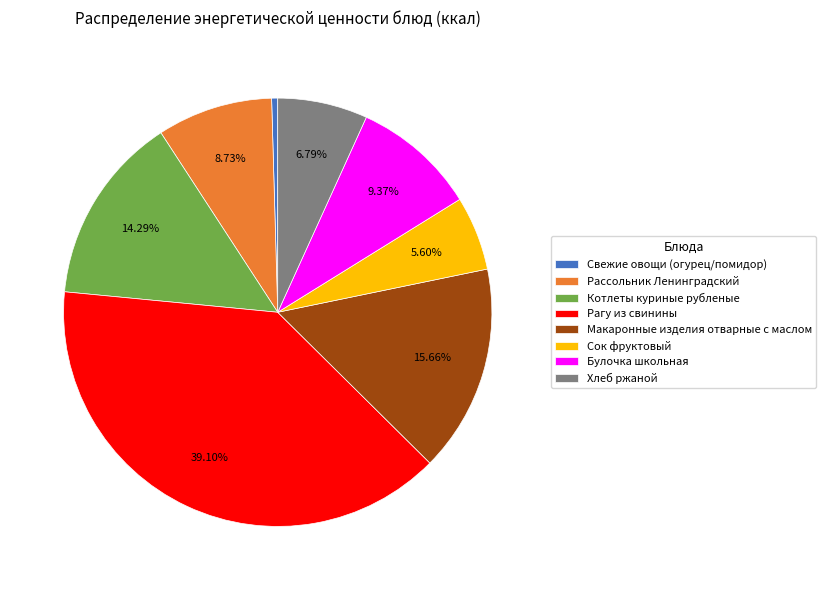

What is the total percentage of Булочка школьная and Котлеты куриные рубленые?

23.7%